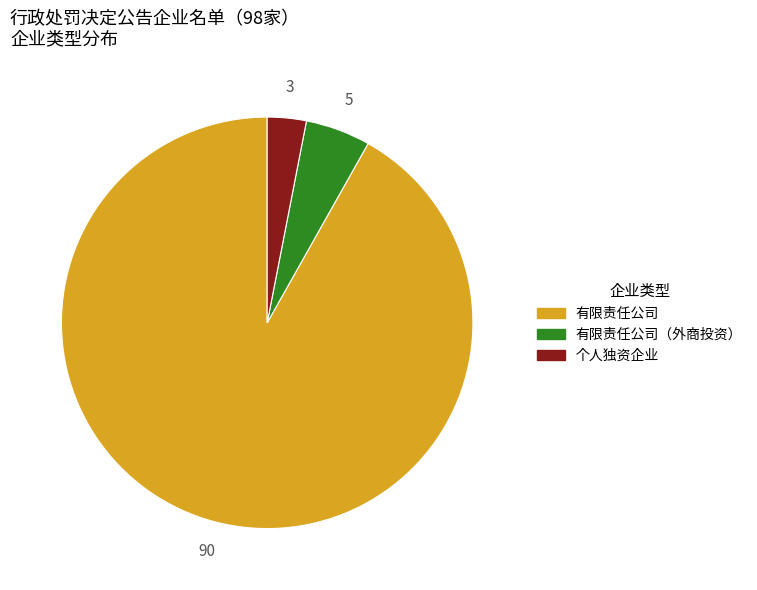

Does any single category account for the majority?

Yes